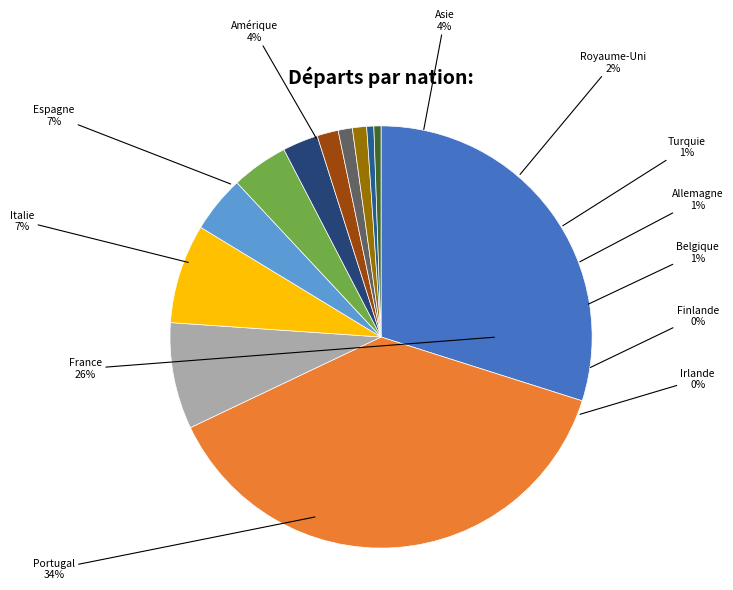

What percentage do Allemagne and Turquie together represent?

2.7%